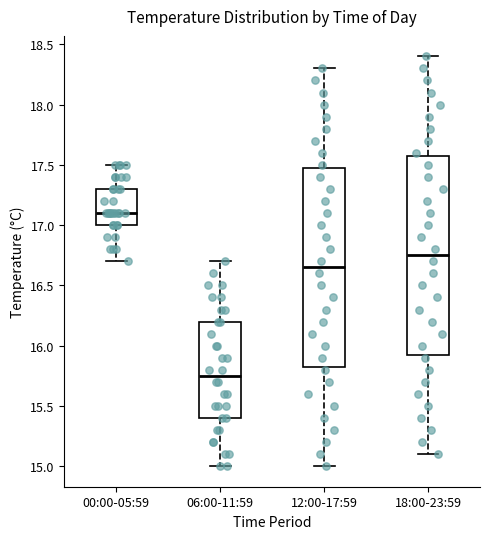

Where does the median line of the box for 00:00-05:59 sit on the y-axis? The values are not printed on the chart, so give them approximately, as read against the axis.

17.10